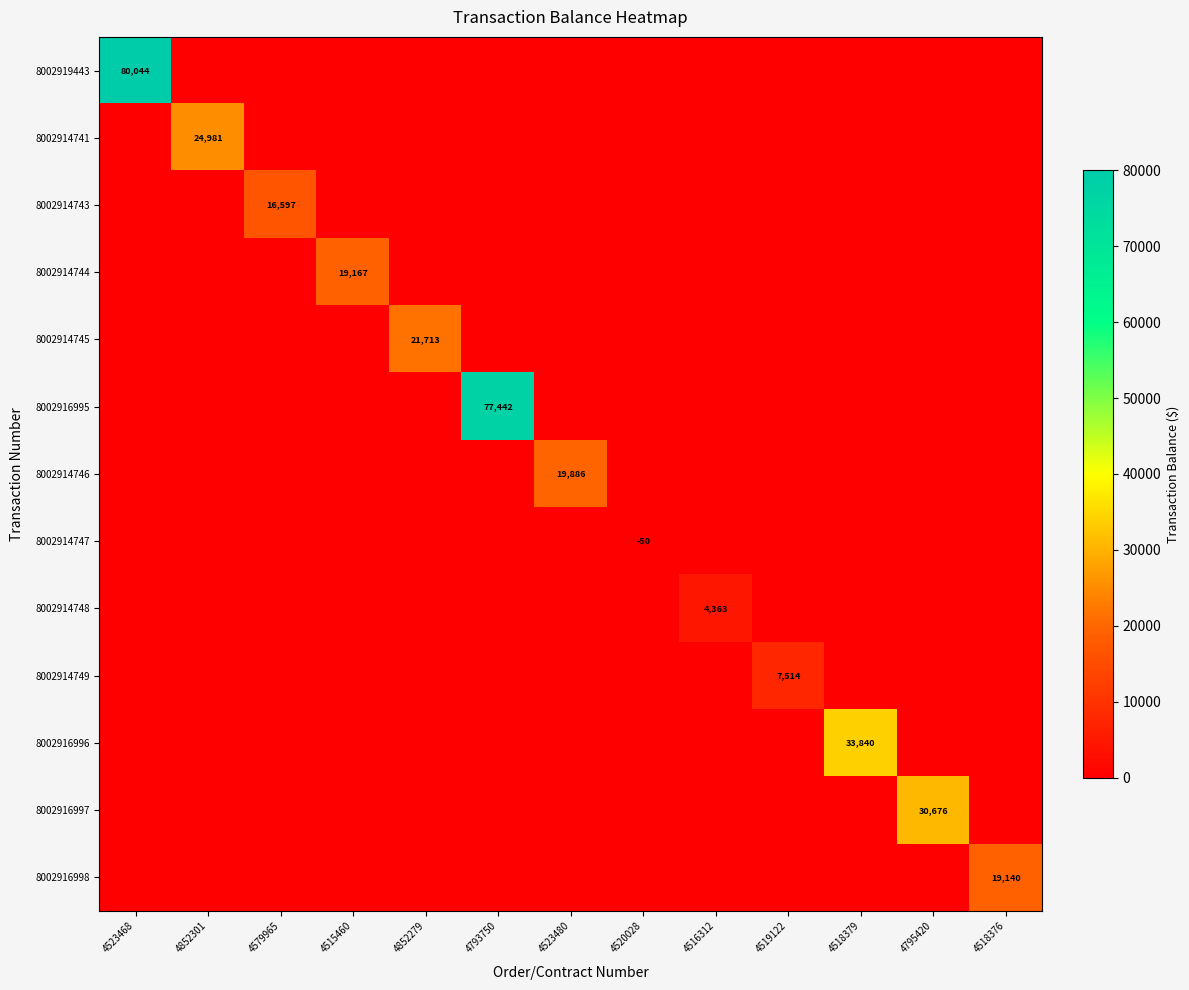

Which label corresponds to the smallest value in the chart?

4520028